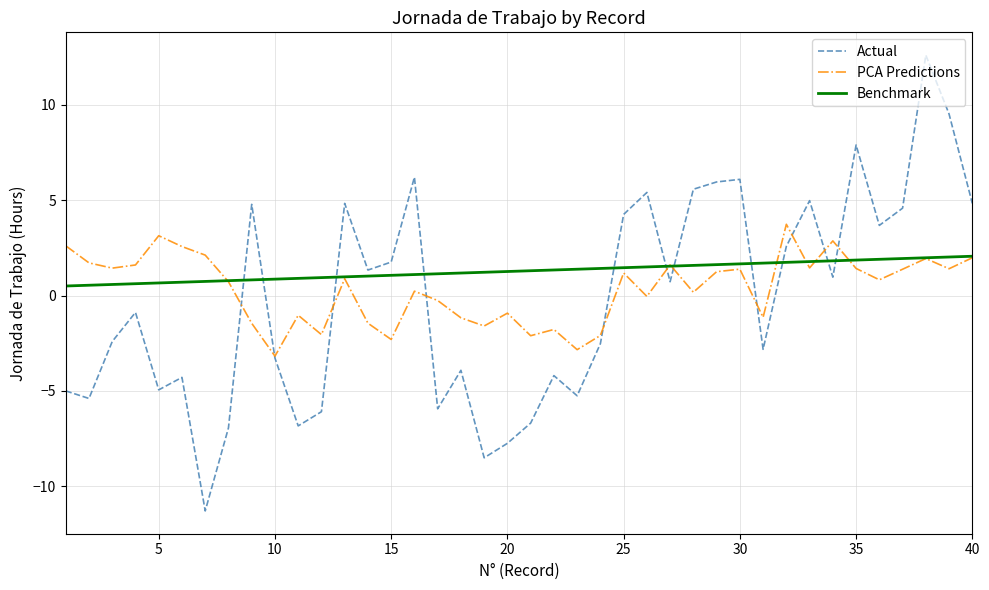

List the series in order of their peak value, lowest first.

Benchmark, PCA Predictions, Actual